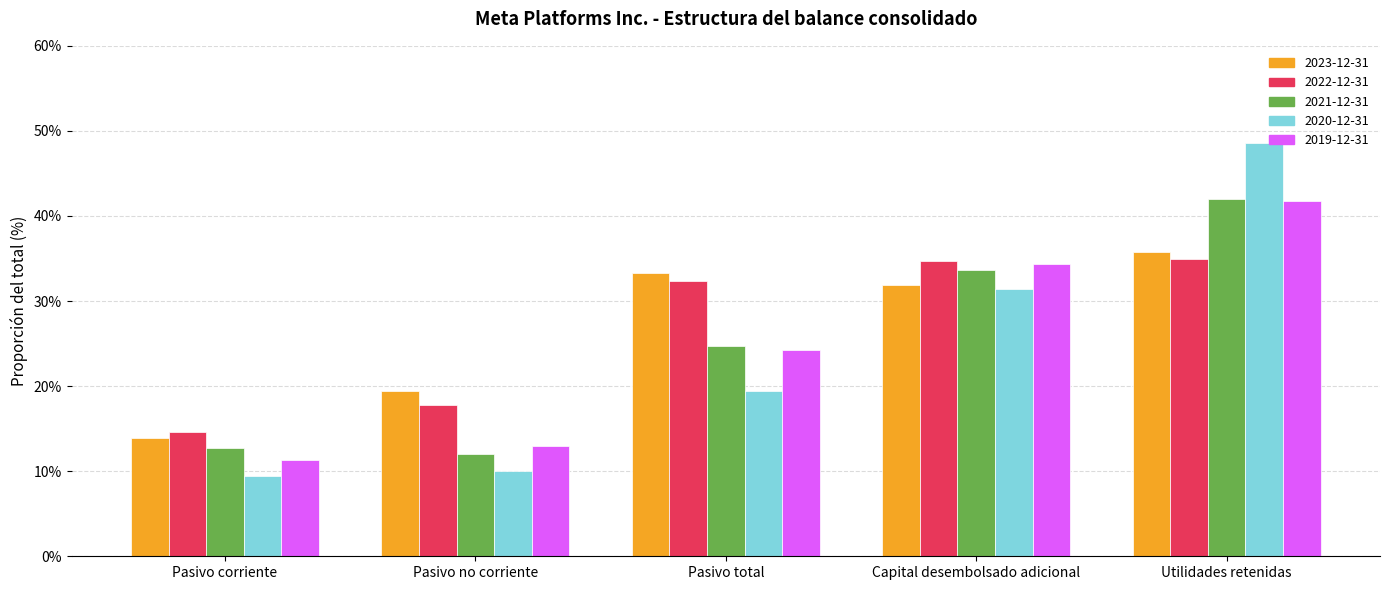

What position from the left is Utilidades retenidas?

5